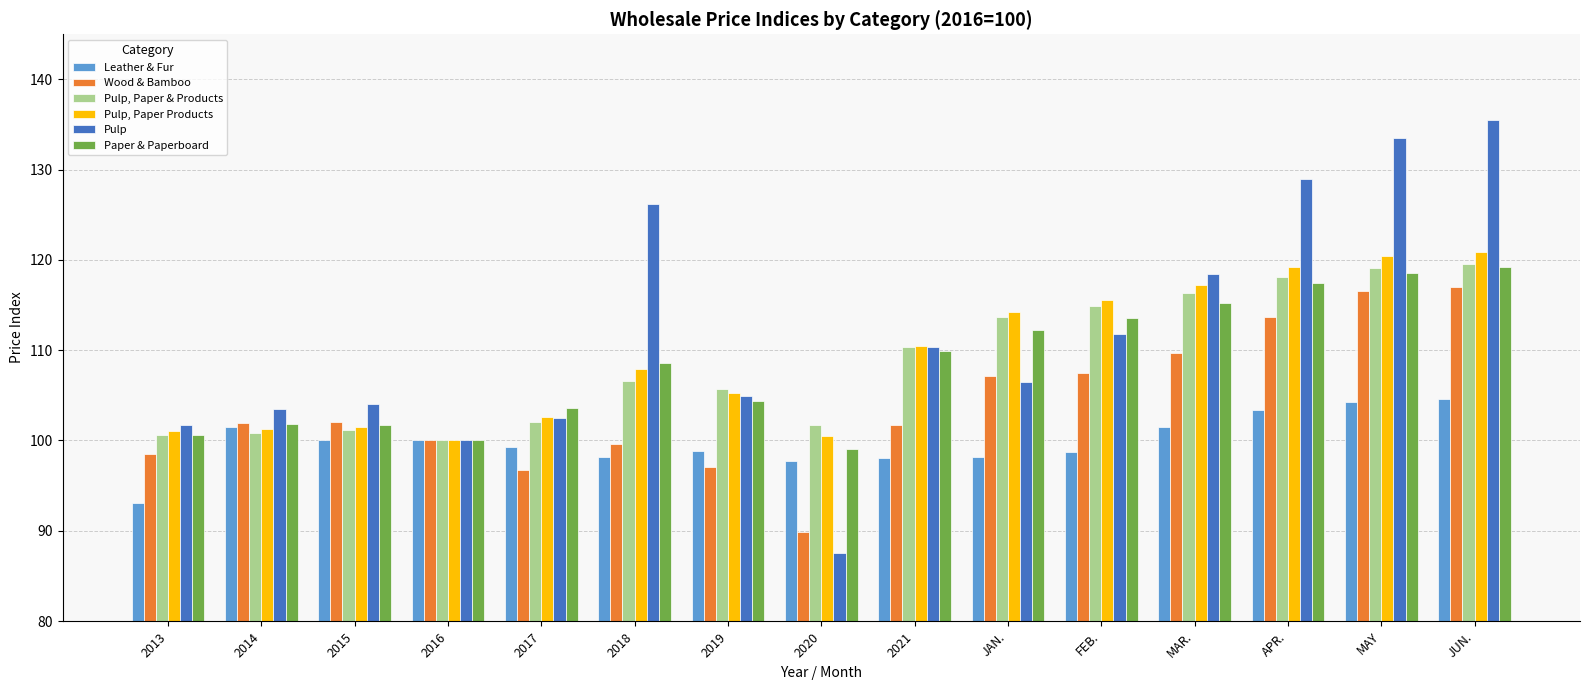

What is the approximate value of Wood & Bamboo at 2019?

97.1